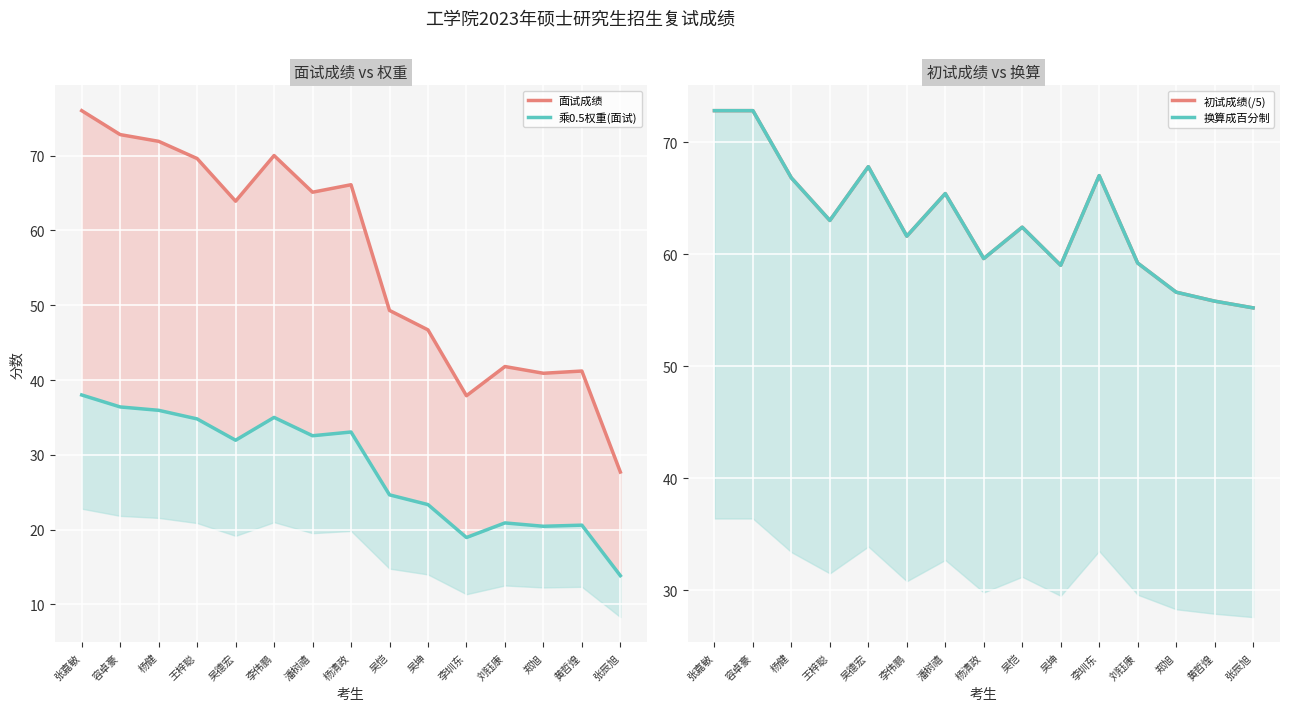

What is the total value across all series at 潘树禧?

228.4